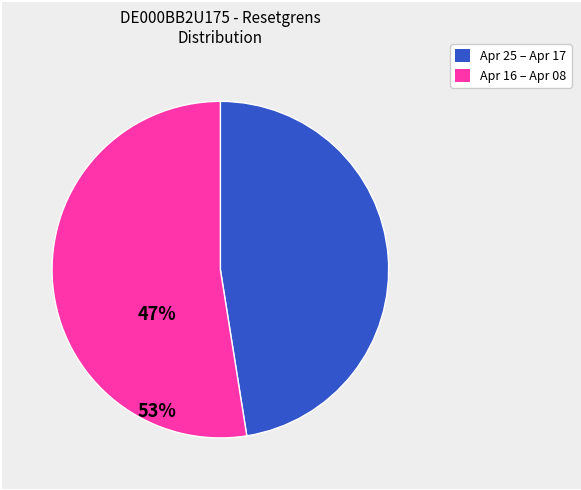

Count the number of slices in the pie.

2